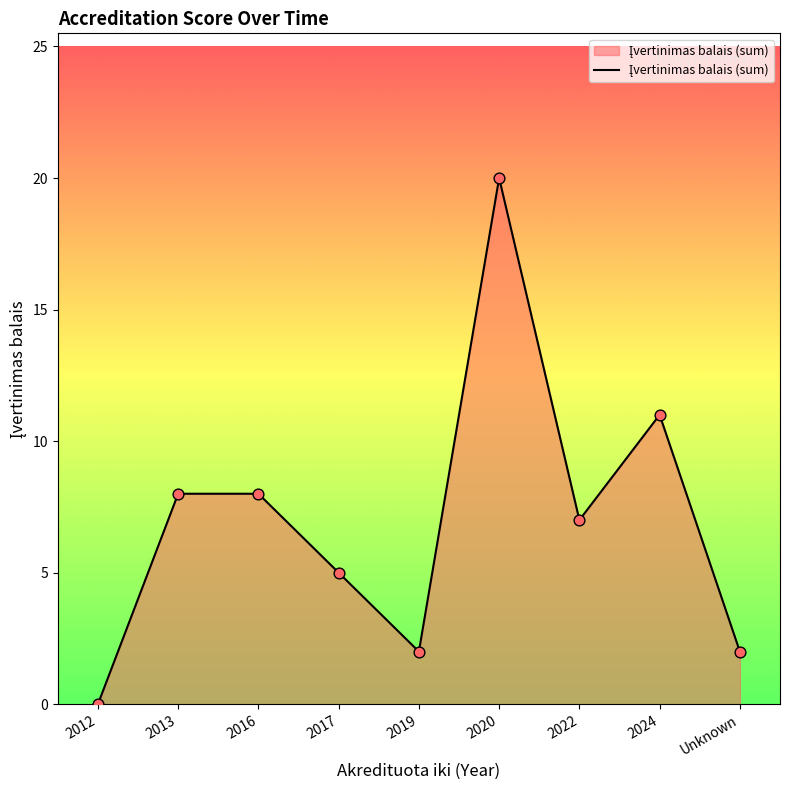

What is the change in value from 2019 to 2020?

+18